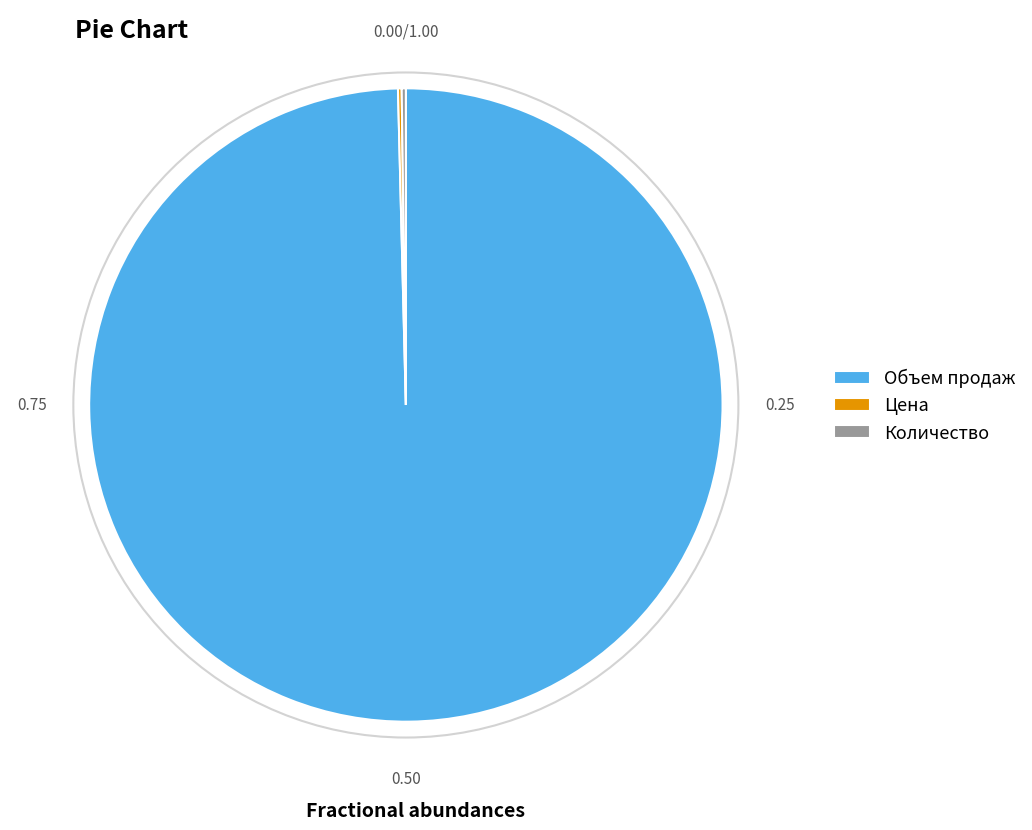

Does Объем продаж account for over 50% of the chart?

Yes